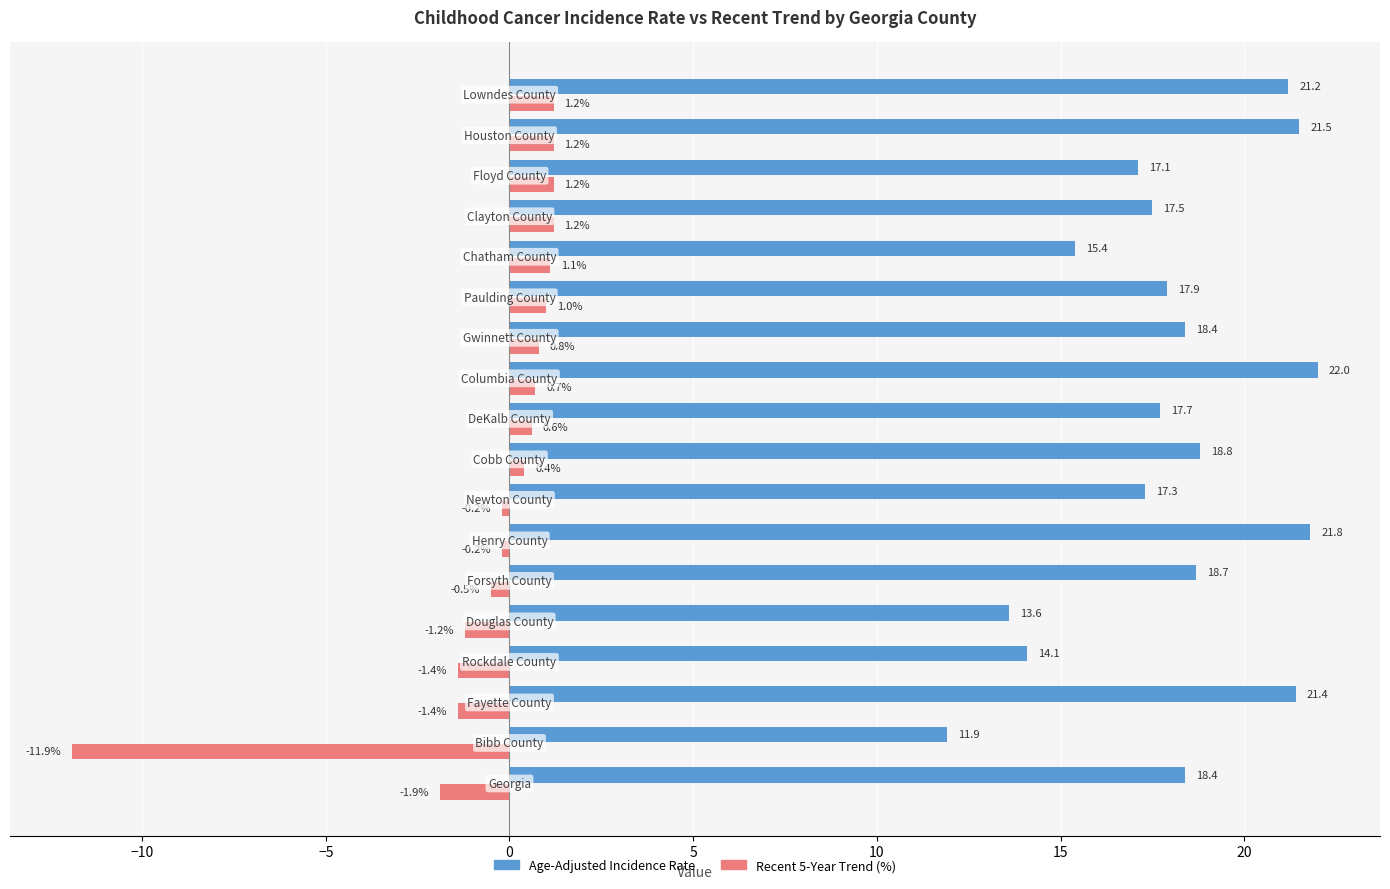

What is the difference between the maximum and minimum values in the Recent 5-Year Trend (%) series?

13.1